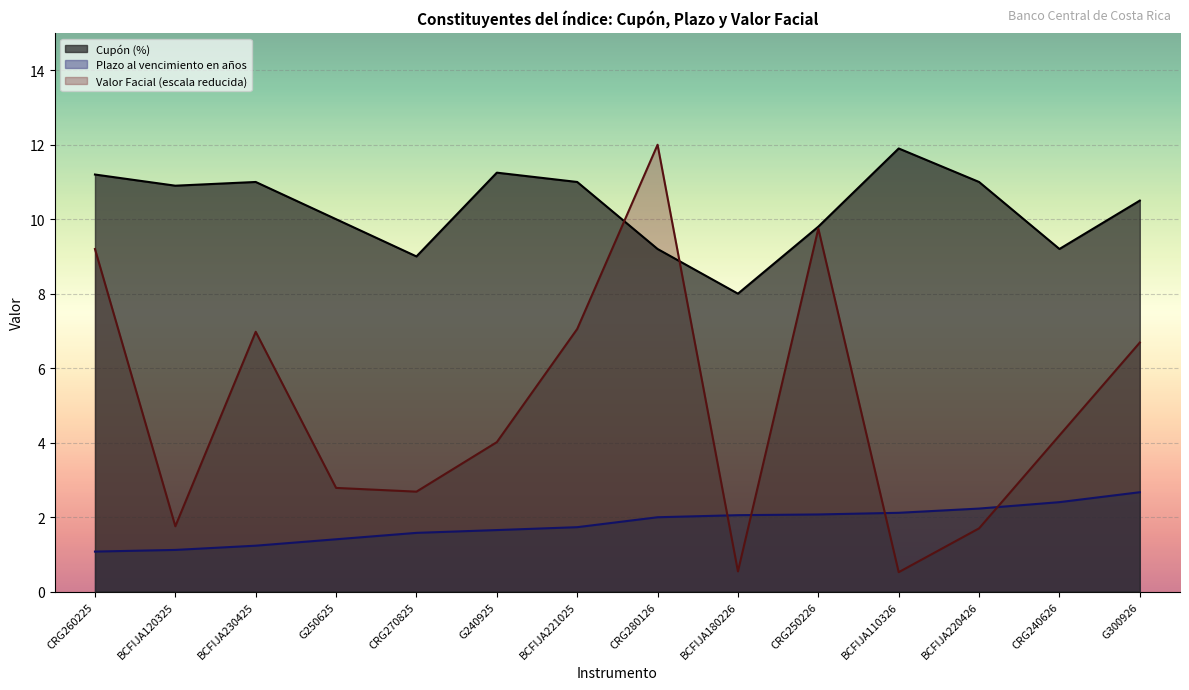

The Valor Facial (Millones de colones) series shows 12.0 at BCFIJA230425. True or false?

False